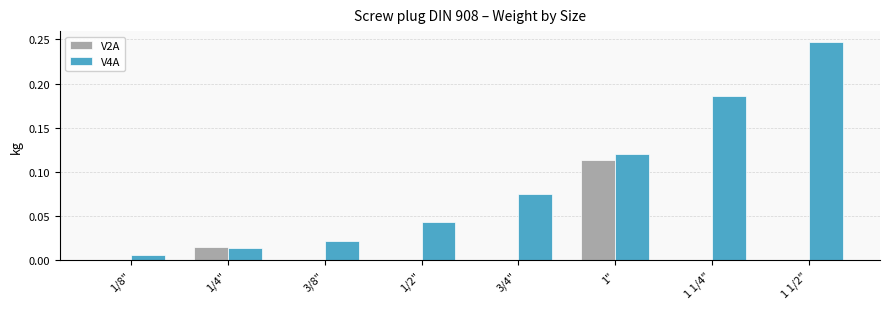

Which series changed the most between 1/2" and 3/4"?

V4A